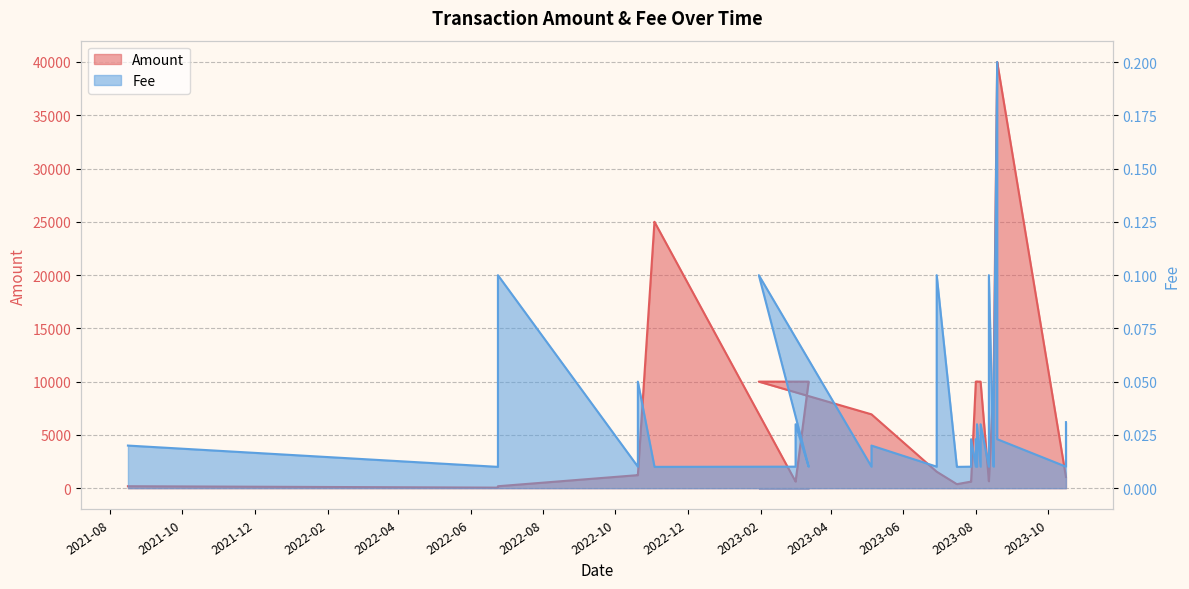

At which label is Amount closest to 20025?

2022-11-03